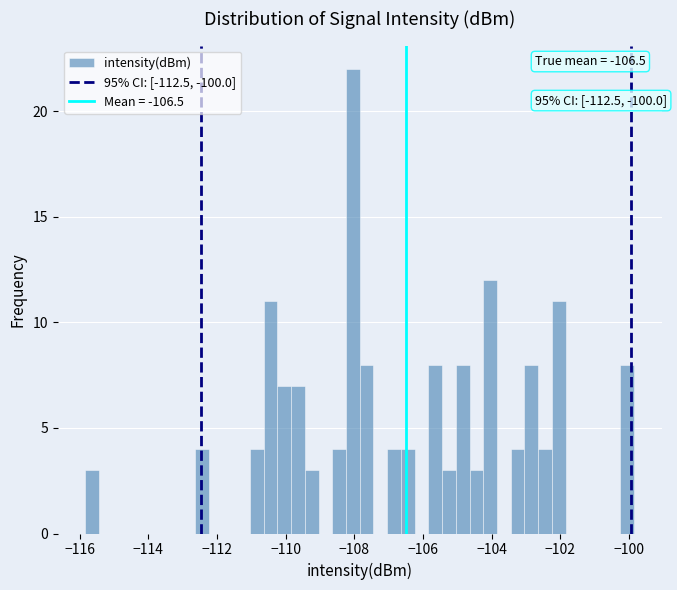

Around what value on the x-axis is the tallest bar? Give the approximate position of its centre, as read against the axis.

-108.0